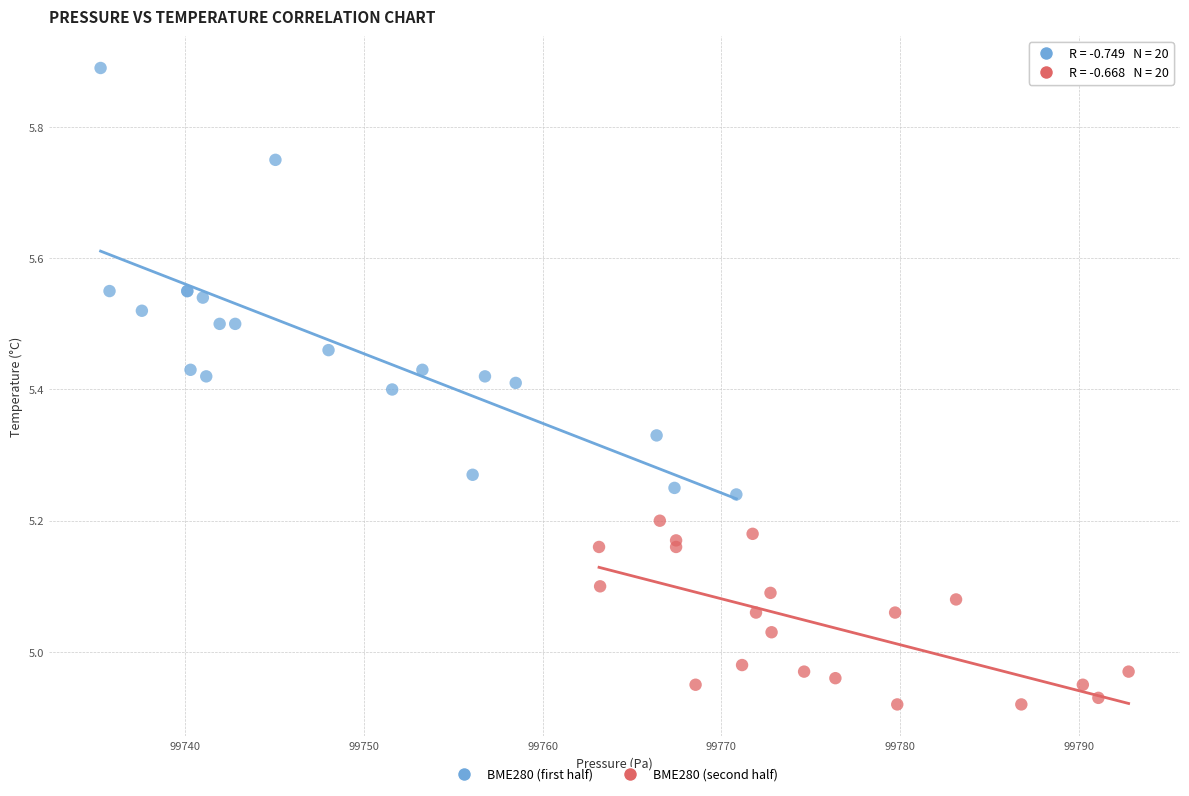

Which series has the widest spread of Y values?

BME280 (first half)